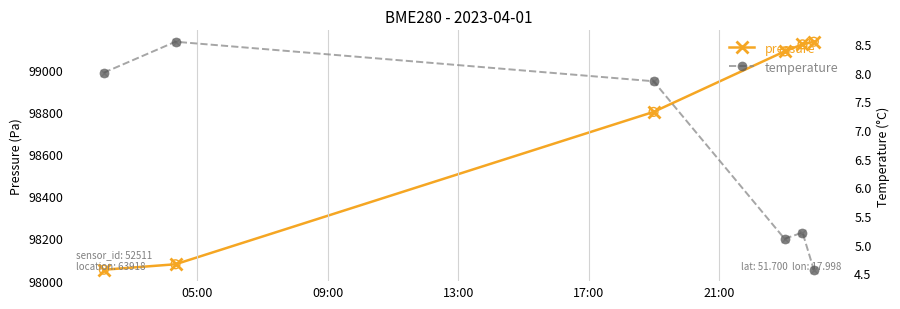

Which series has the largest total across all categories?

pressure